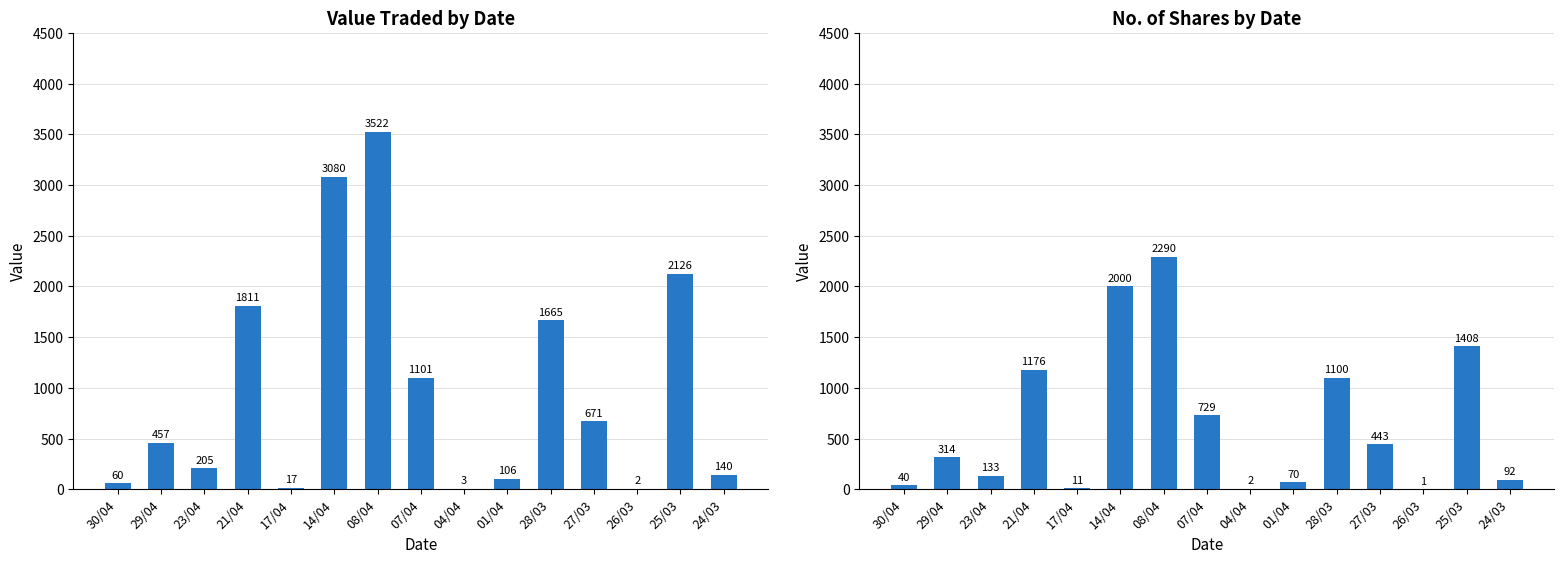

How many data points in No. of Shares are less than 314?

7